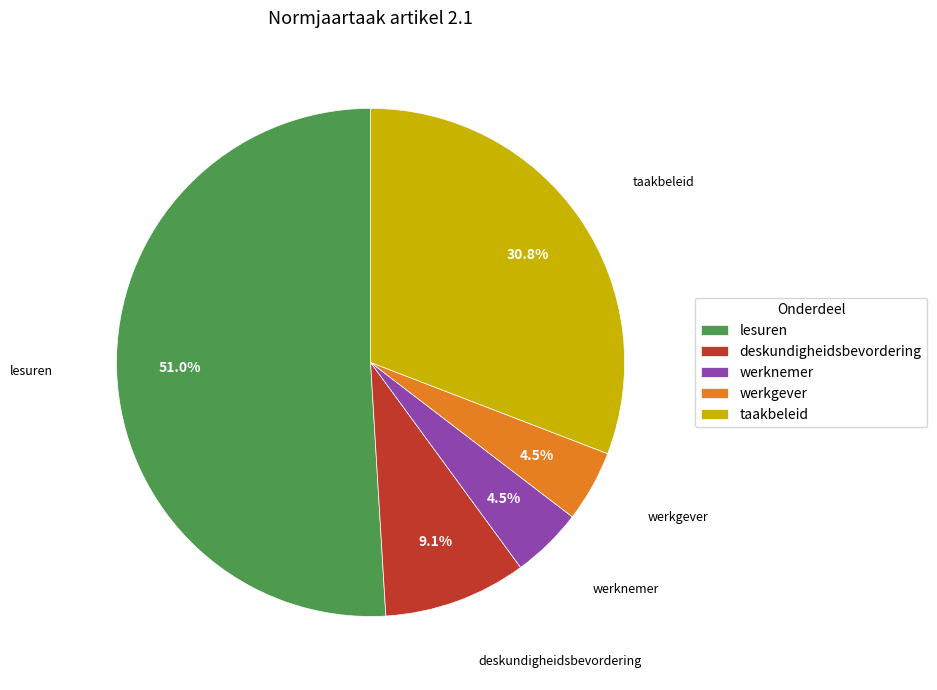

Which category accounts for the majority?

lesuren